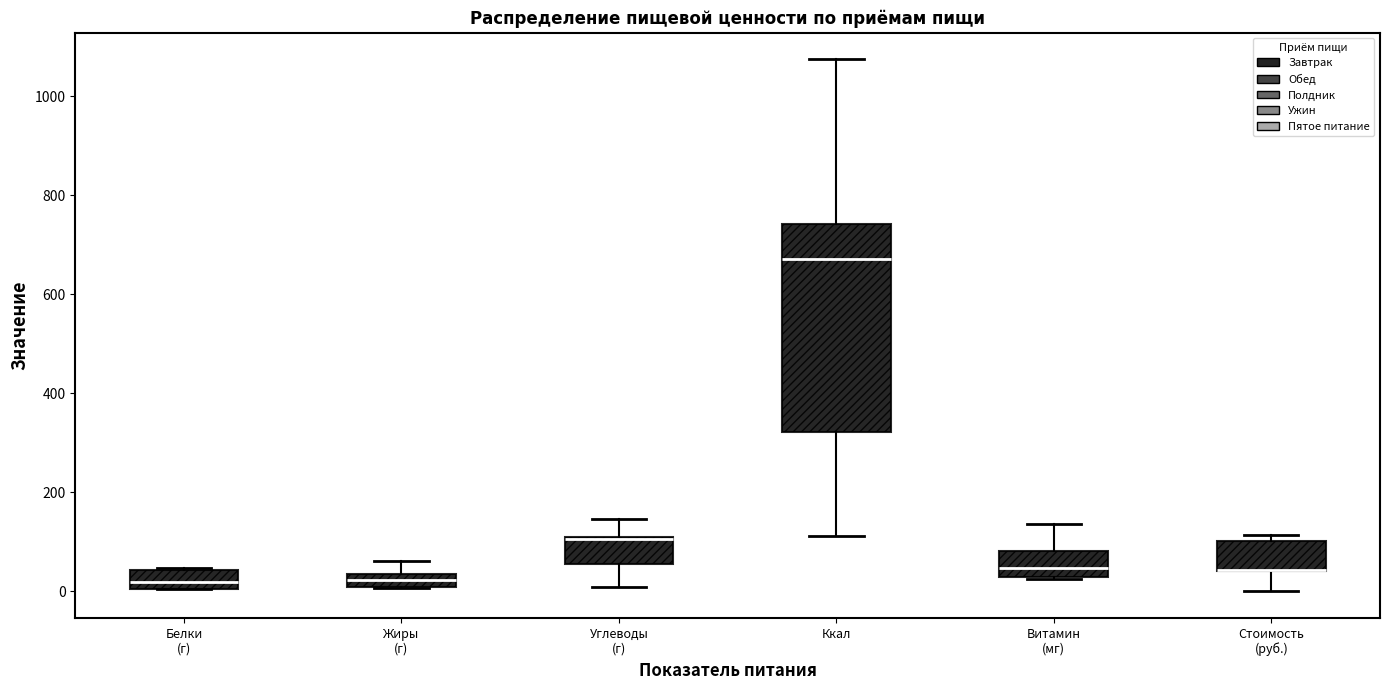

Which box is the tallest, from its lower edge to its upper edge?

Ккал